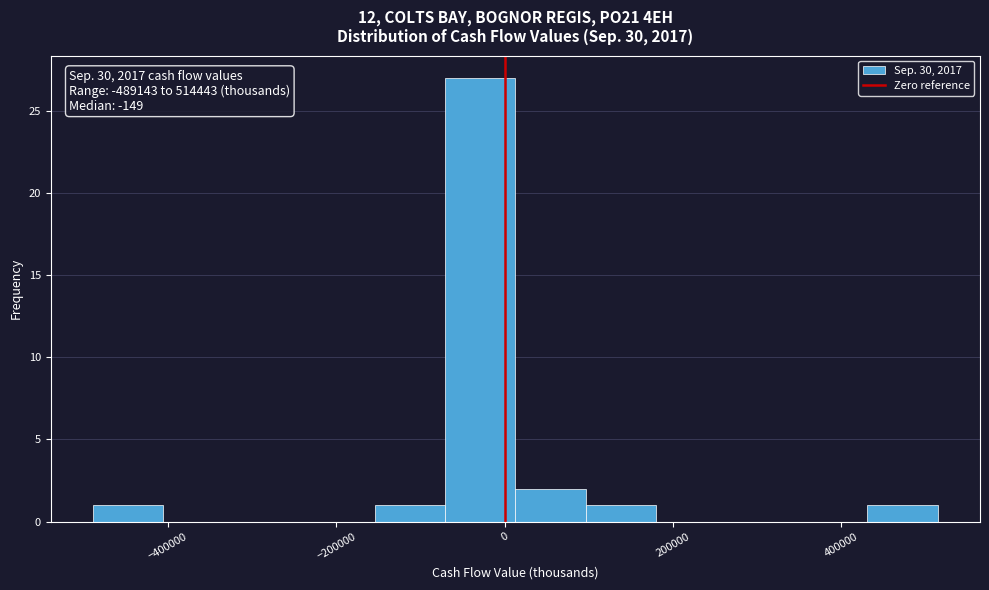

Which range on the x-axis has the tallest bar?

-80000 to 20000